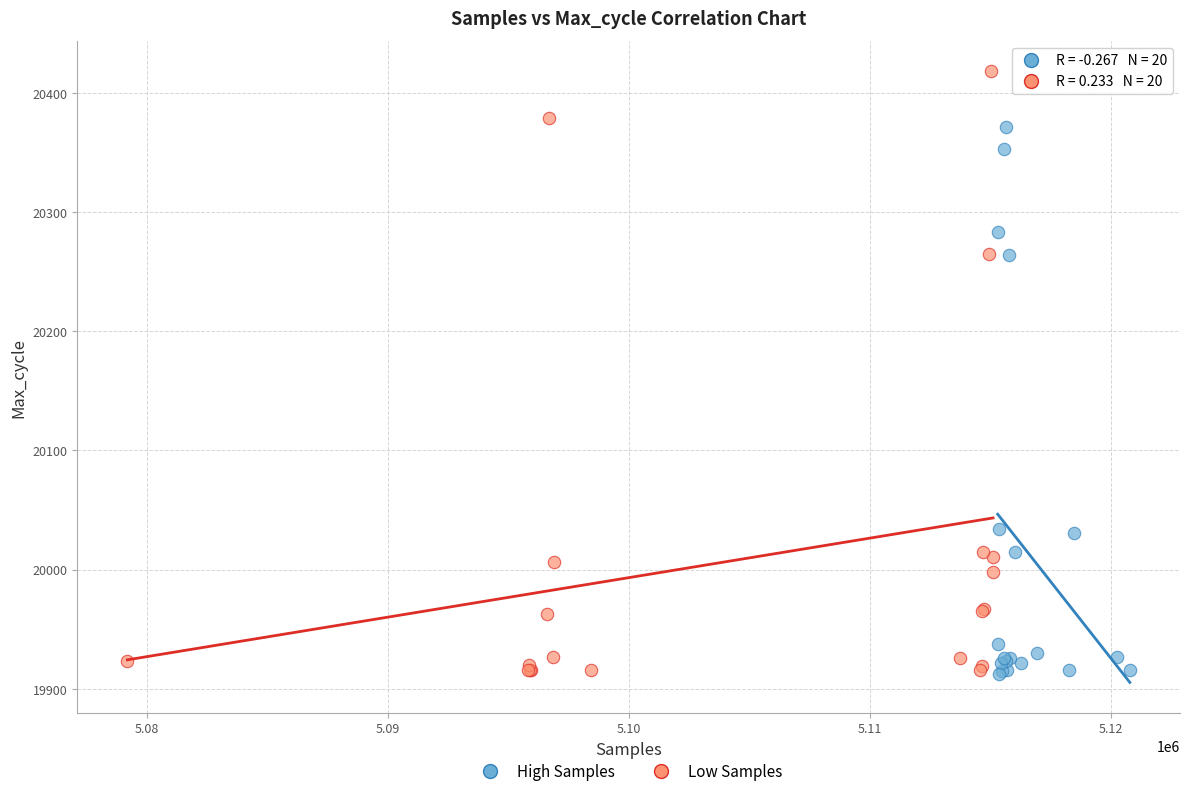

Which series contains the highest Y value?

Low Samples